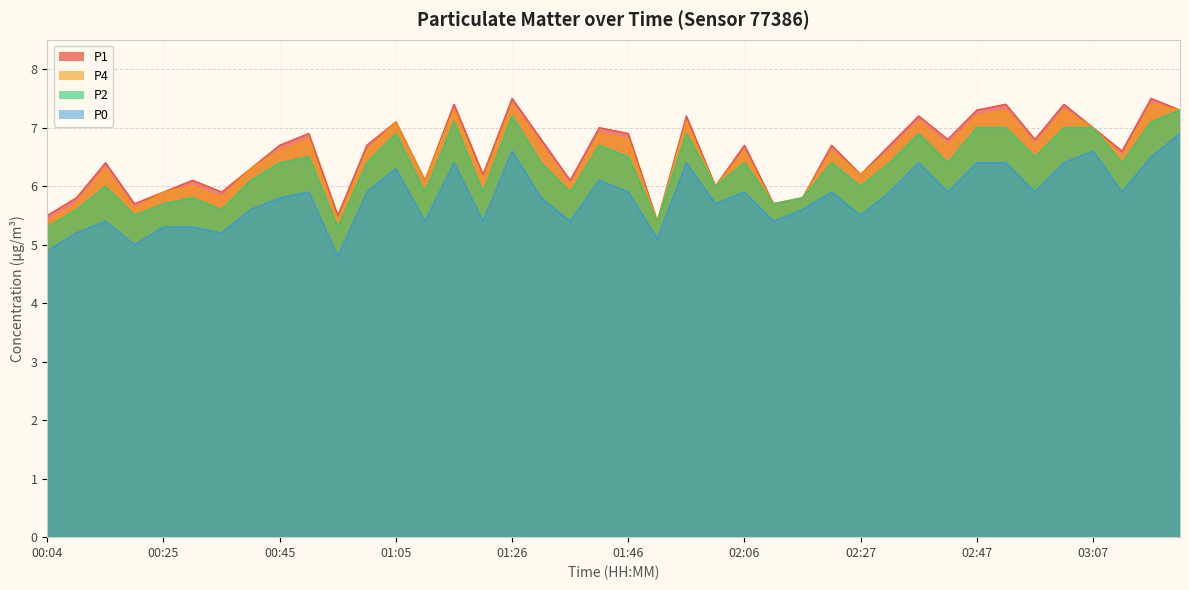

Which series has the widest spread of values?

P0